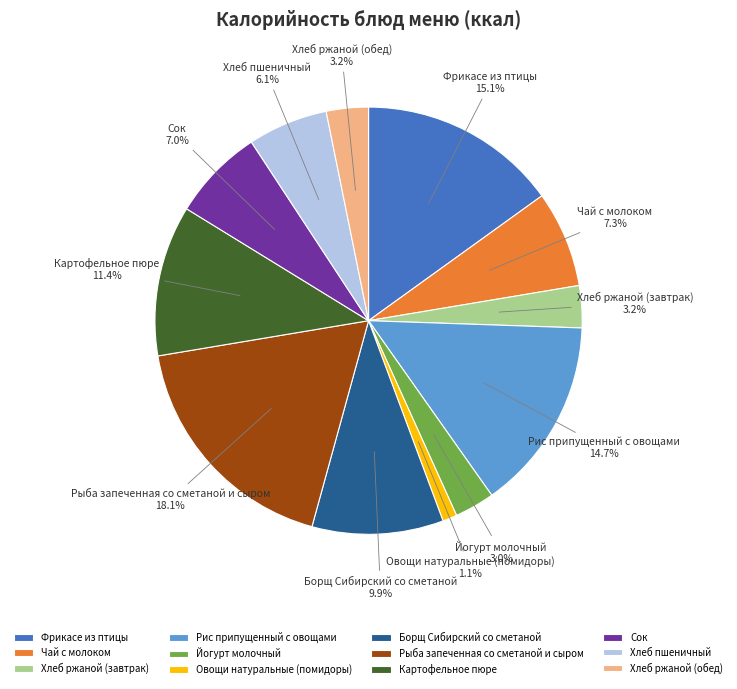

True or false: Борщ Сибирский со сметаной accounts for 10% of the total.

True